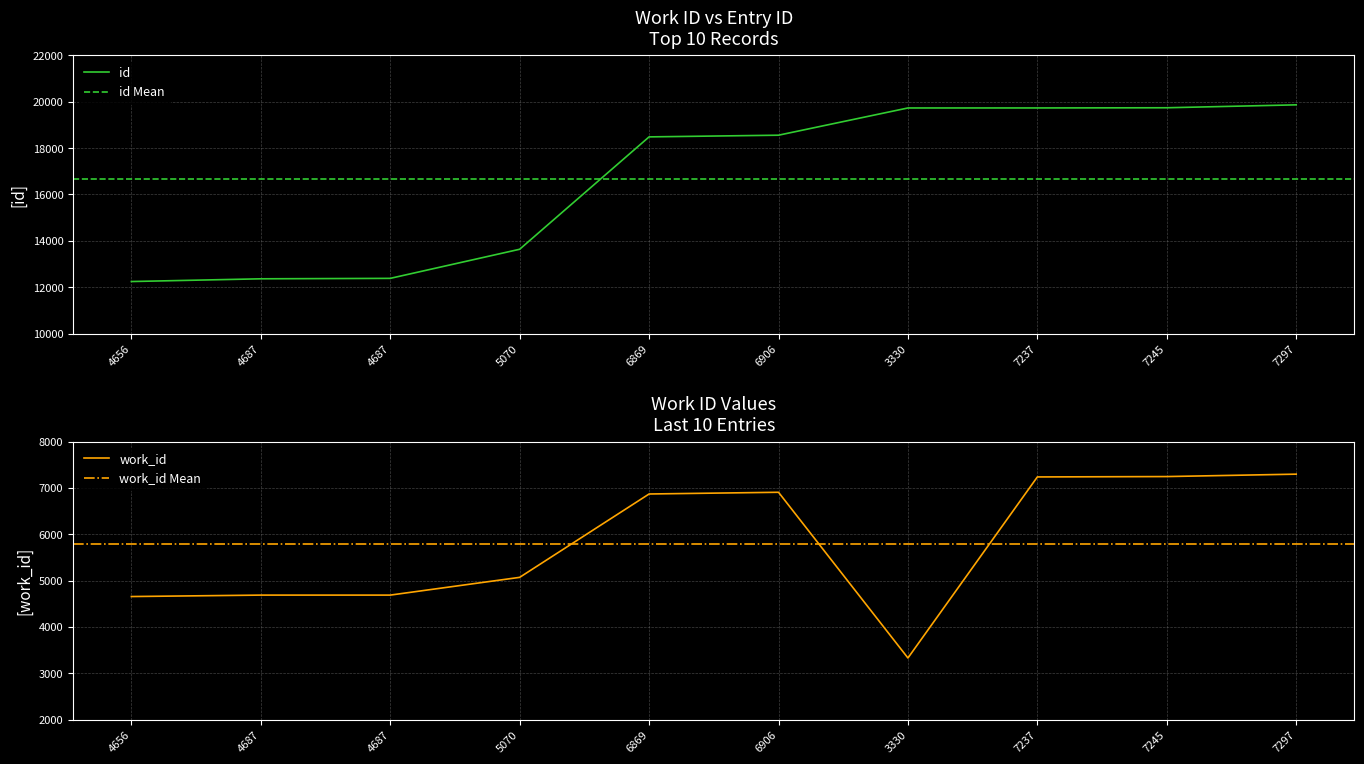

Where does the data first go above 18559?

3330